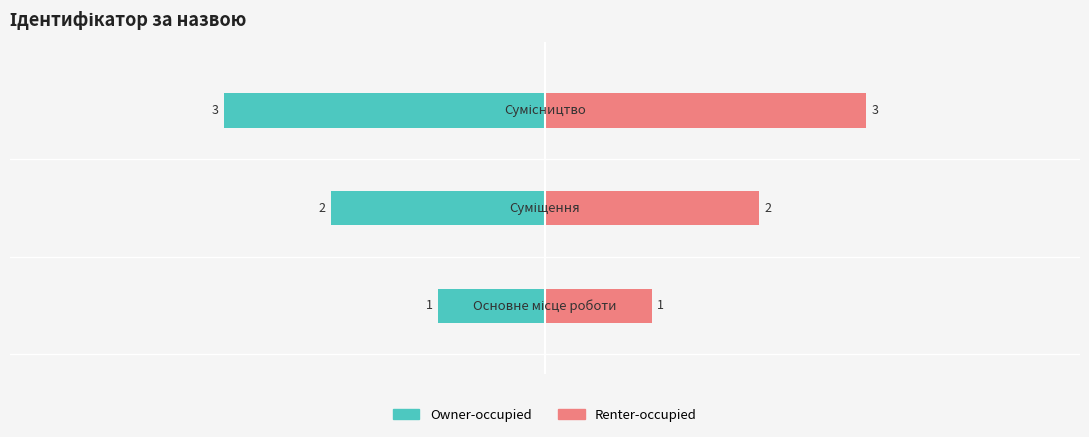

Rank the series by their maximum value, from lowest to highest.

Owner-occupied, Renter-occupied